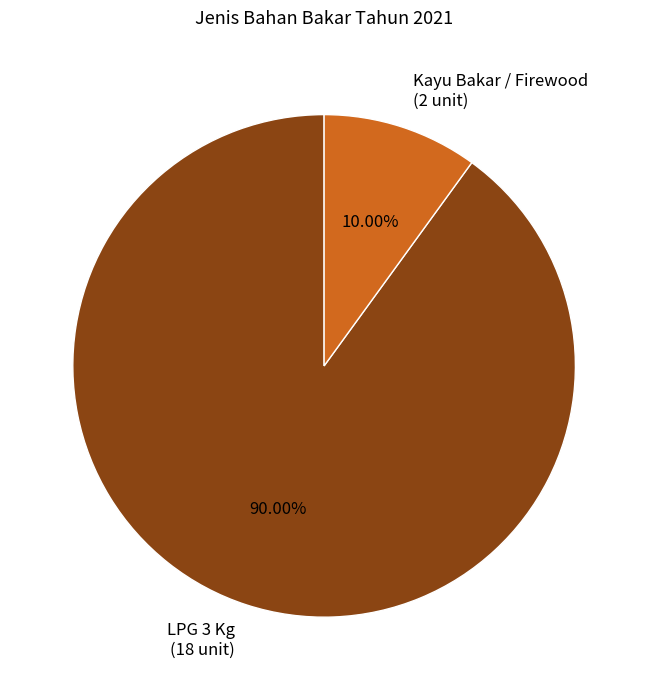

Count the number of slices in the pie.

2